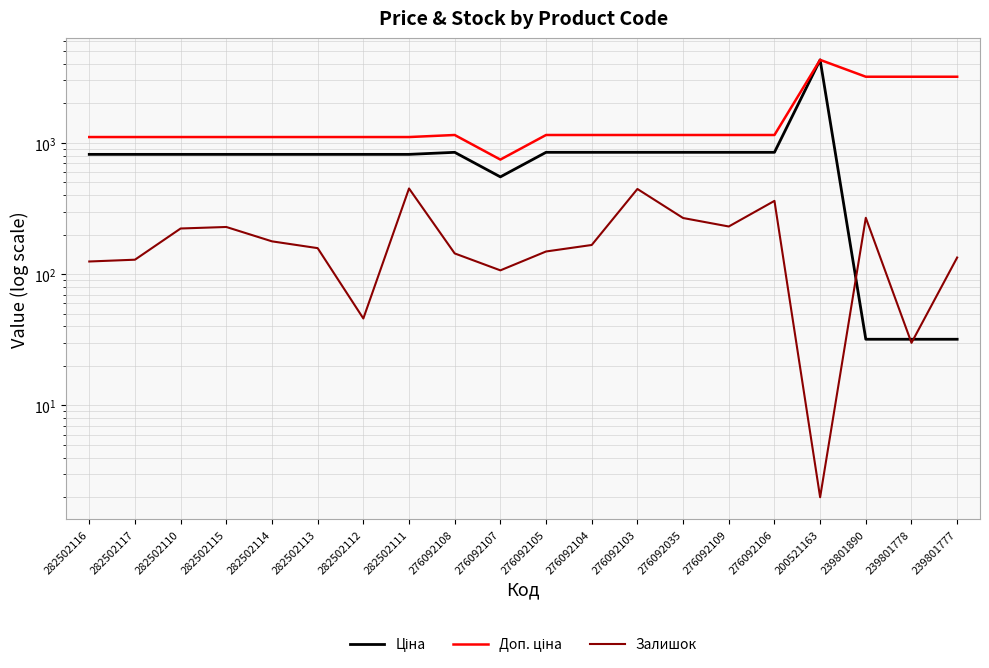

The value of Доп. ціна at 239801778 is 5114.2. True or false?

False